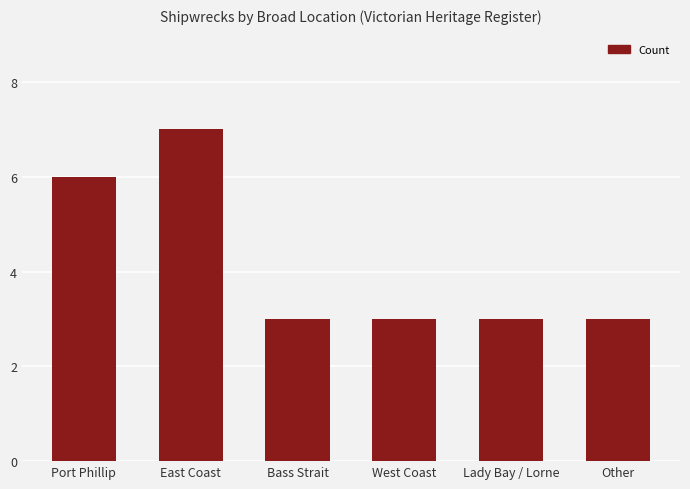

The chart shows a value of 4 at Bass Strait. True or false?

False